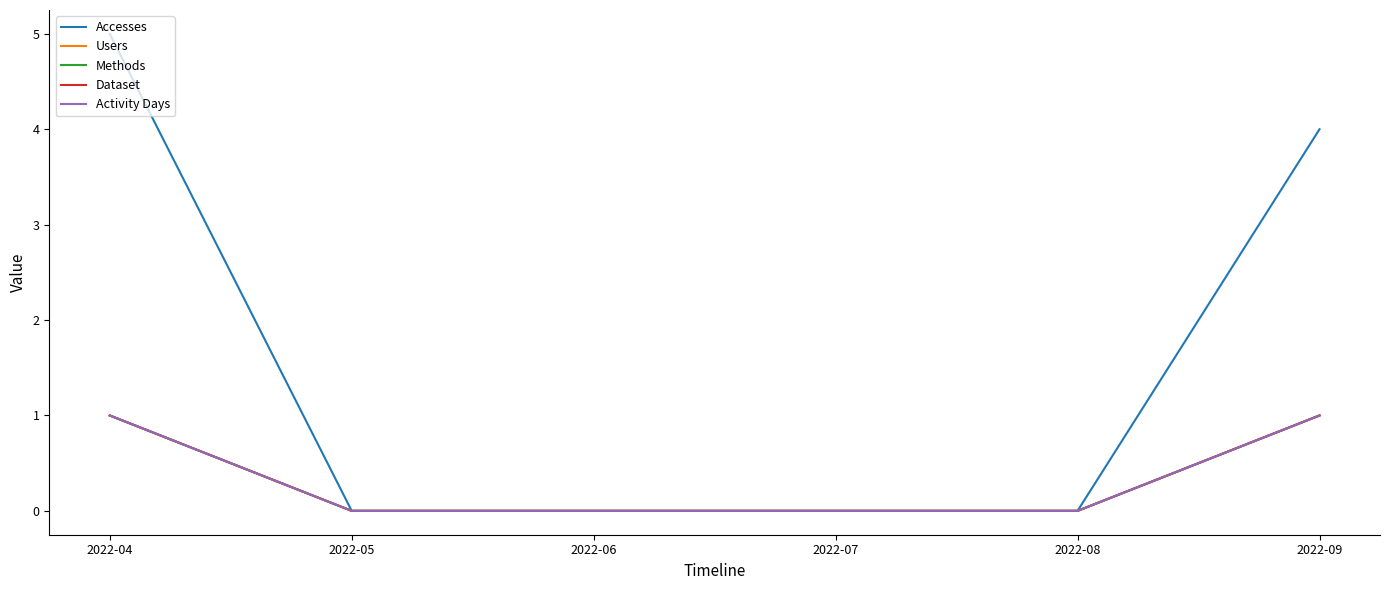

Reading left to right, transcribe all the data shown in this chart.

Accesses: 5	0	0	0	0	4
Users: 1	0	0	0	0	1
Methods: 1	0	0	0	0	1
Dataset: 1	0	0	0	0	1
Activity Days: 1	0	0	0	0	1